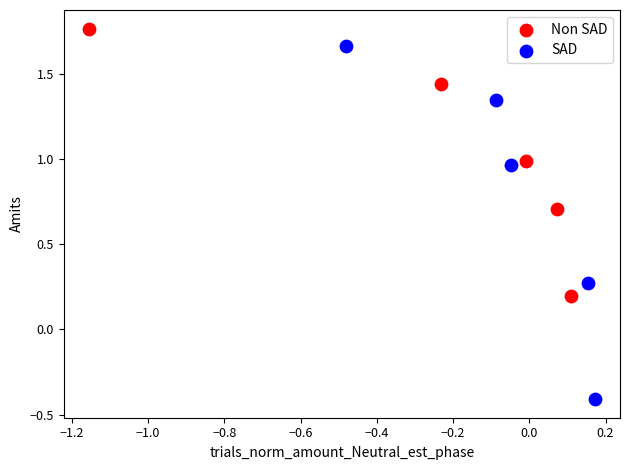

What are all the series names shown in the legend?

Non SAD, SAD